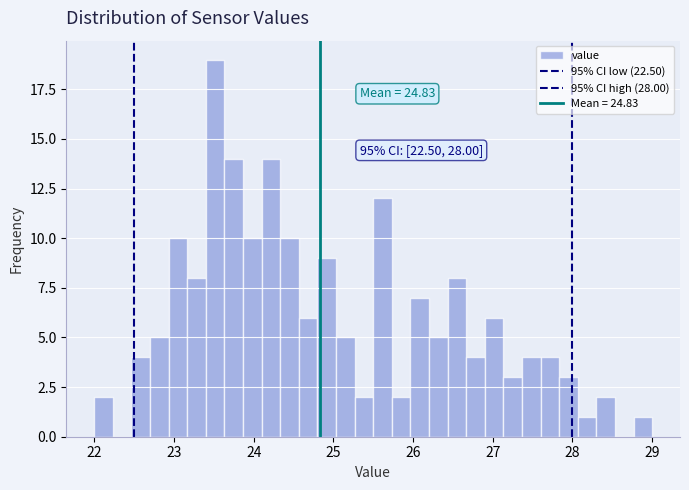

Around what value on the x-axis is the tallest bar? Give the approximate position of its centre, as read against the axis.

23.5